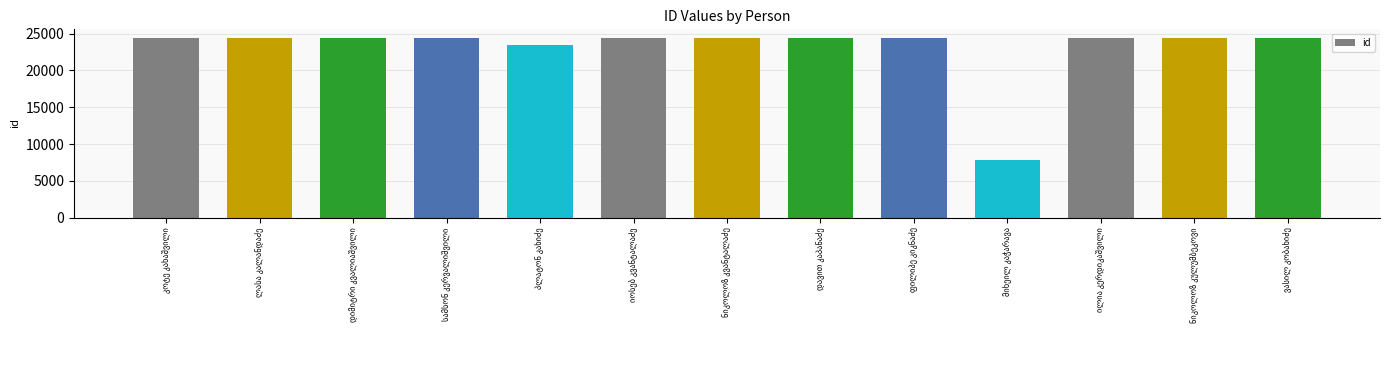

What is the difference between the maximum and second lowest values?

899